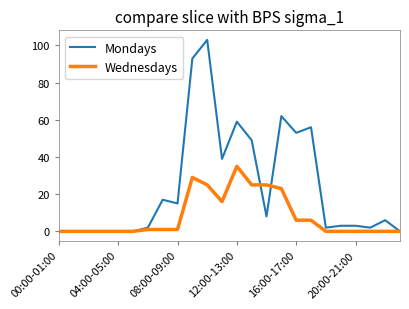

Reading left to right, transcribe all the data shown in this chart.

Mondays: 0	0	0	0	0	0	2	17	15	93	103	39	59	49	8	62	53	56	2	3	3	2	6	0
Wednesdays: 0	0	0	0	0	0	1	1	1	29	25	16	35	25	25	23	6	6	0	0	0	0	0	0